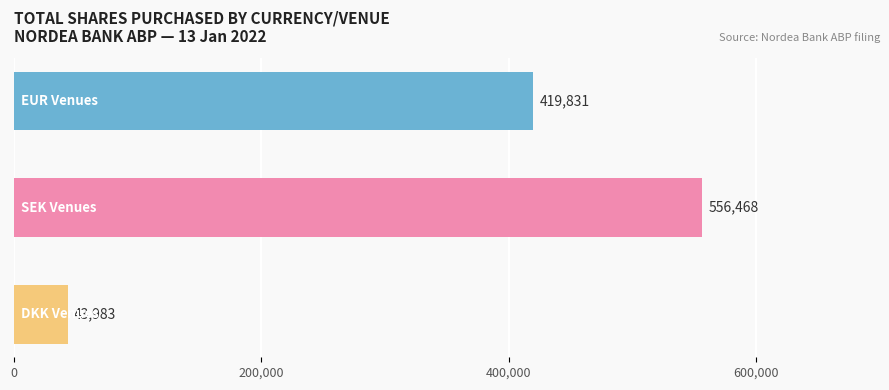

Reading top to bottom, list all the values displayed in this chart.

419831	556468	43983